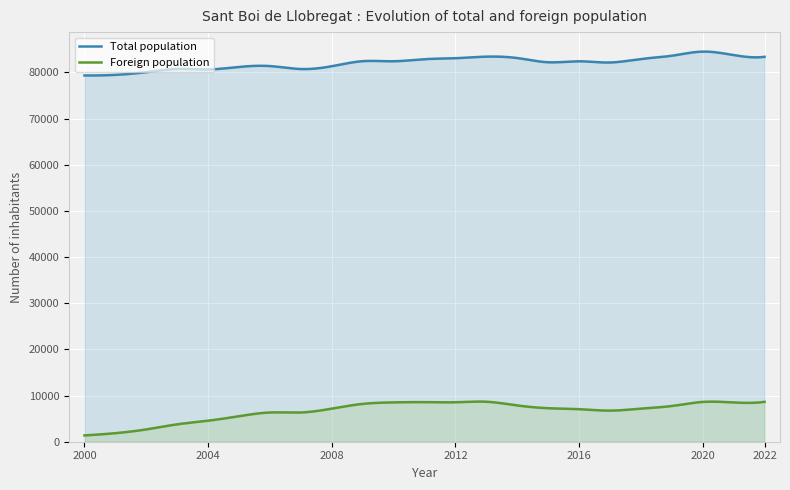

True or false: Foreign population and Total population intersect in this chart.

False